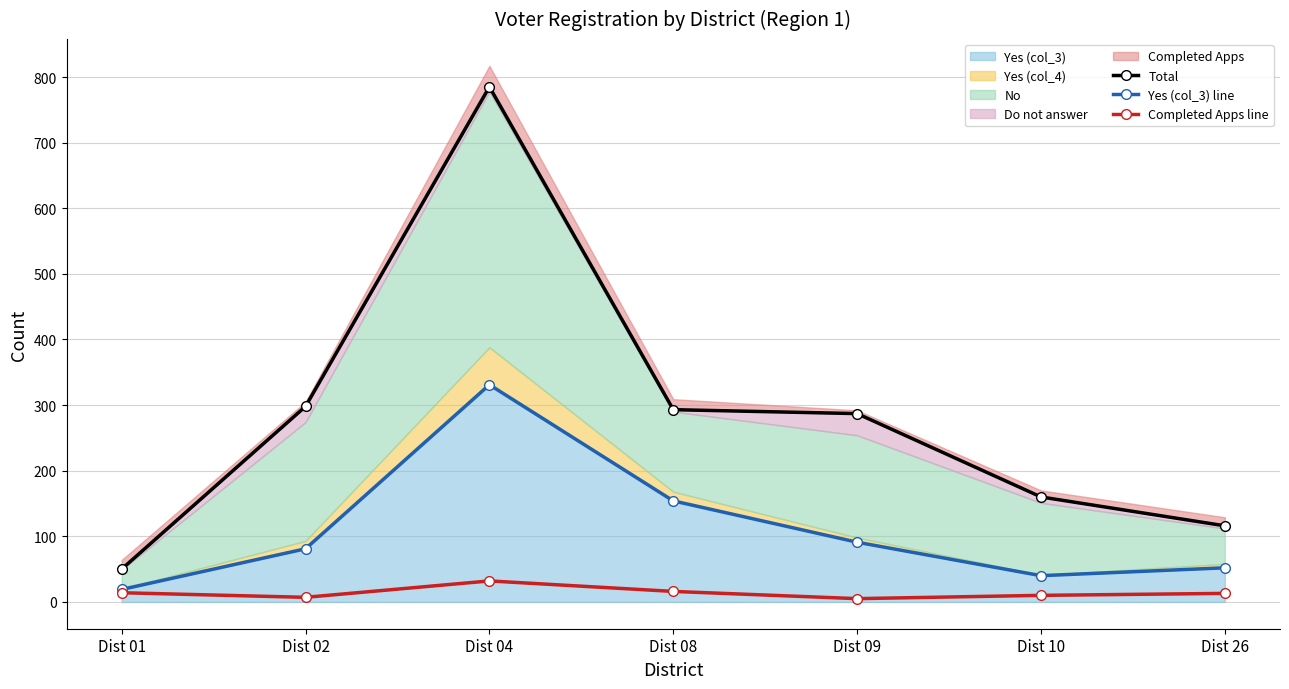

True or false: Completed Apps line and Yes (col_3) line intersect in this chart.

False